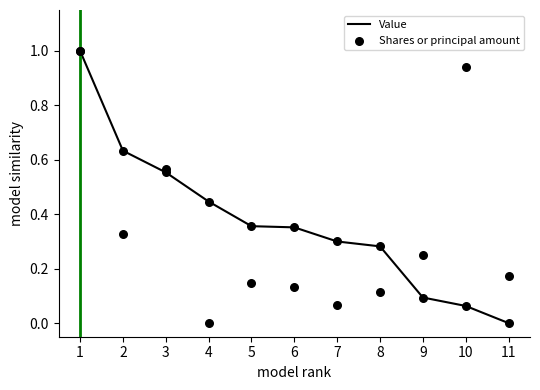

Which series reaches the minimum Y coordinate?

Value